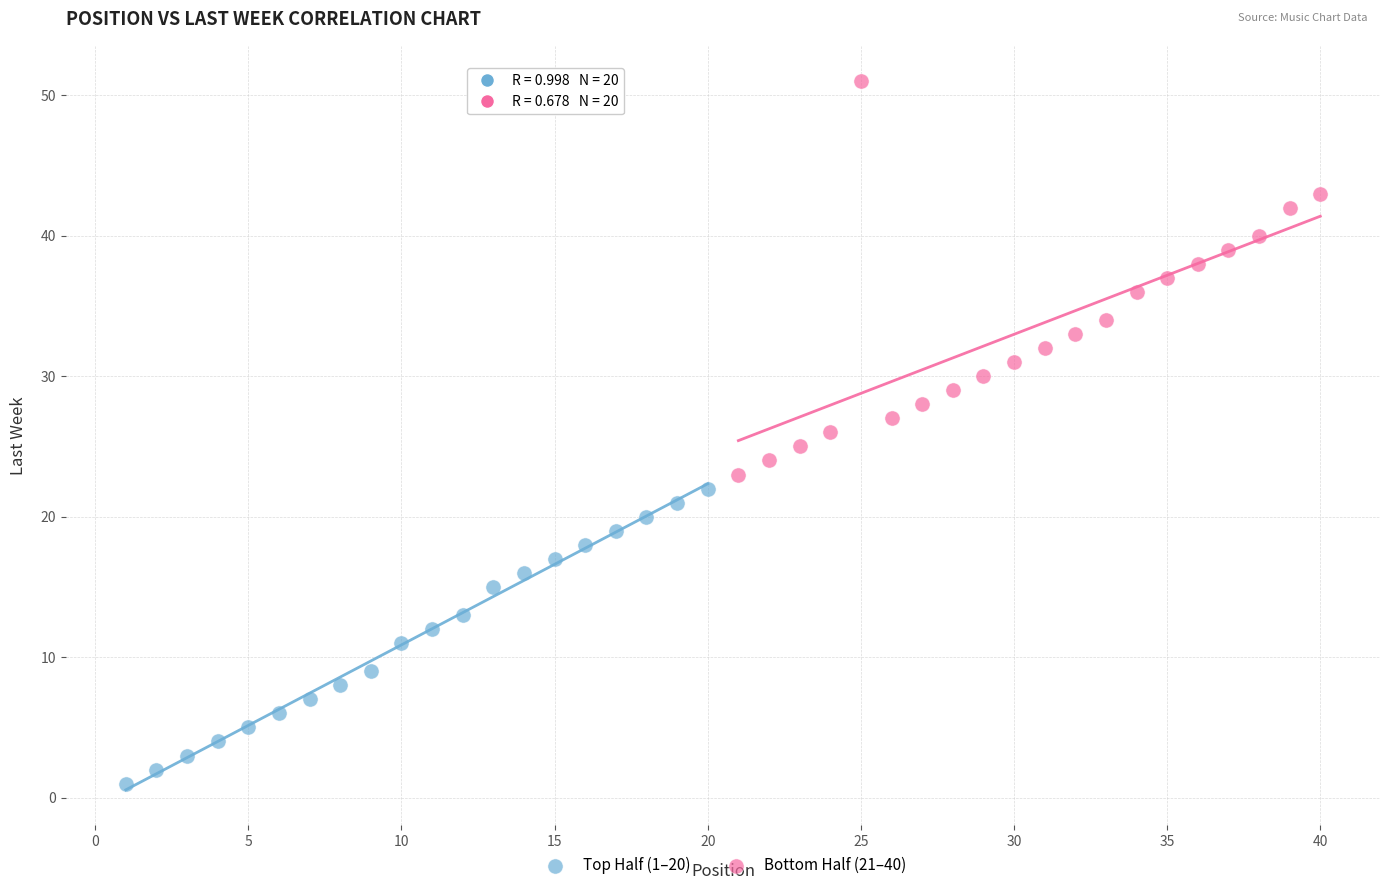

Which series contains the lowest Y value?

Top Half (1–20)